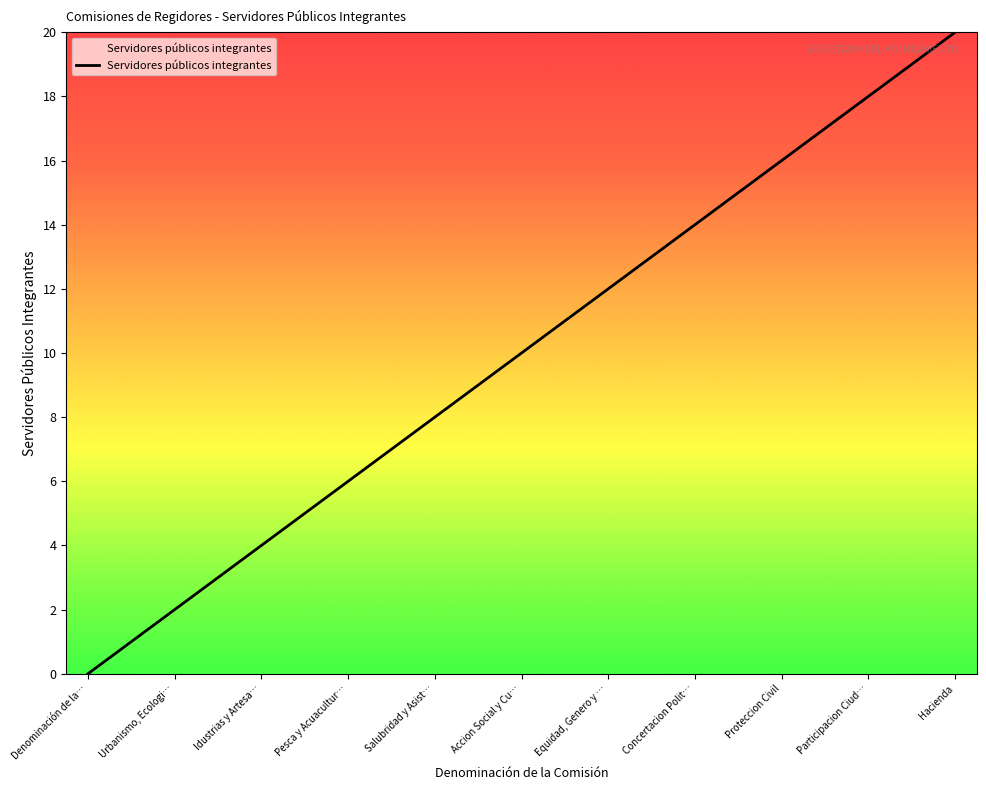

What is the difference between the second highest and minimum values?

19